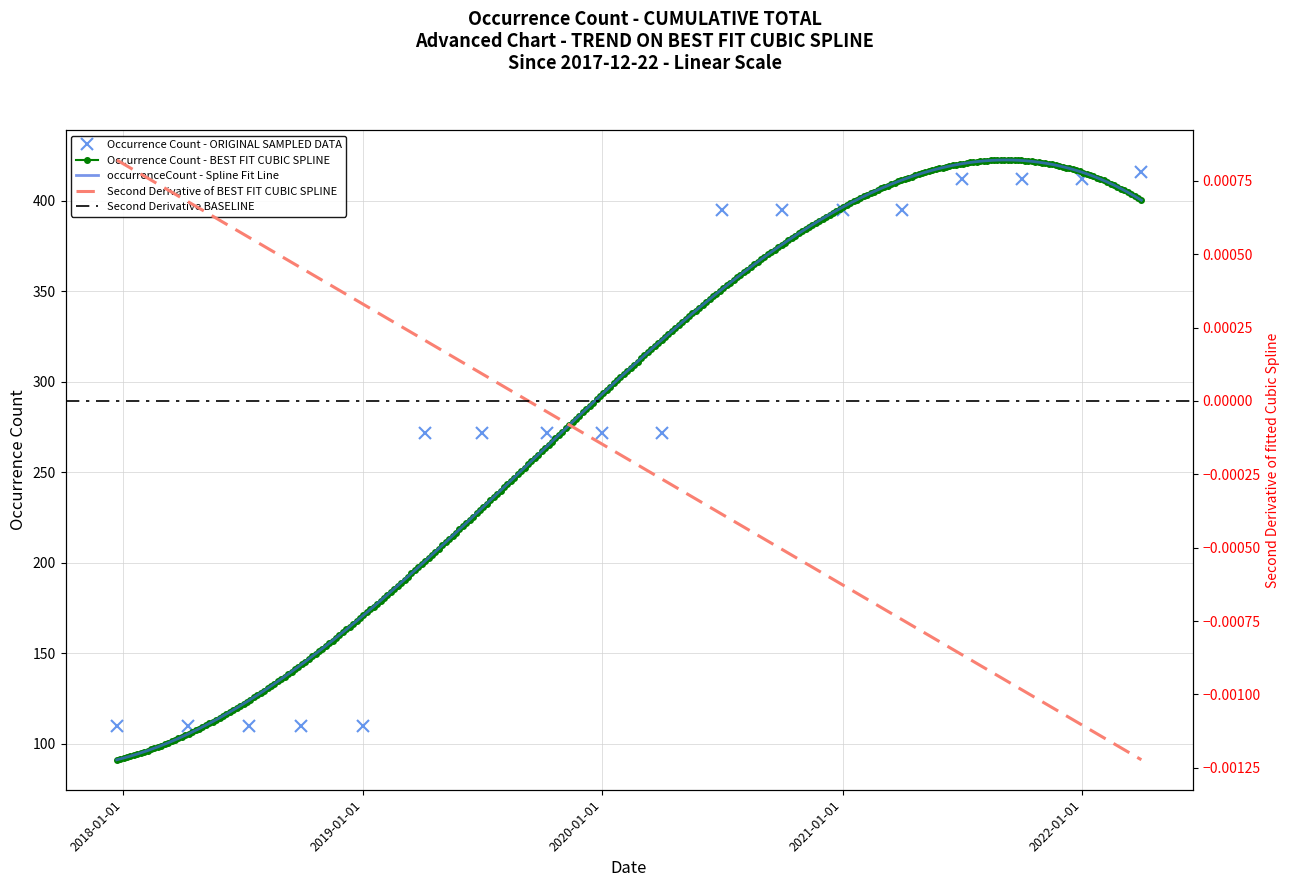

True or false: the data shows 110 at 2018-07-11.

True